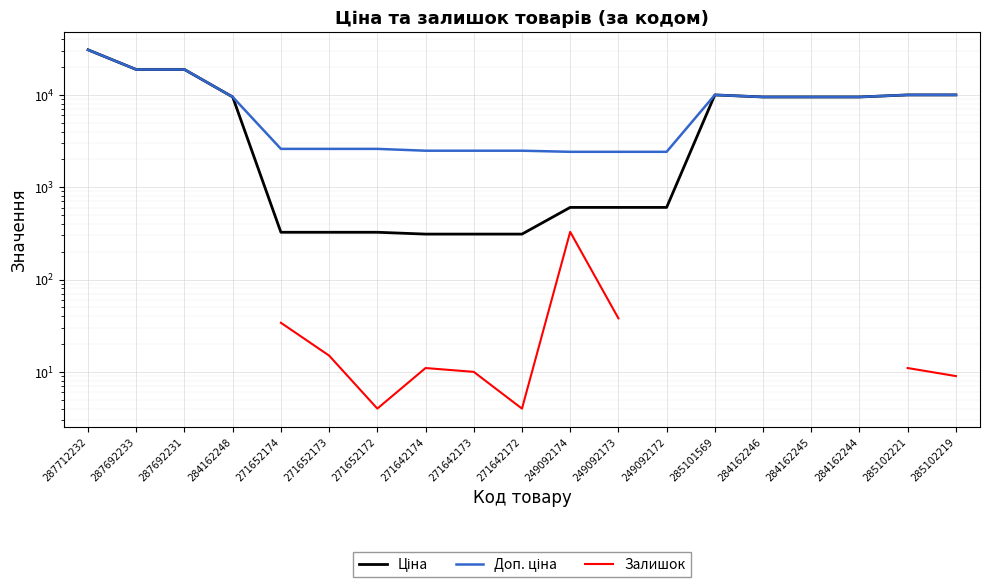

What is the label of the 10th point from the right?

271642172